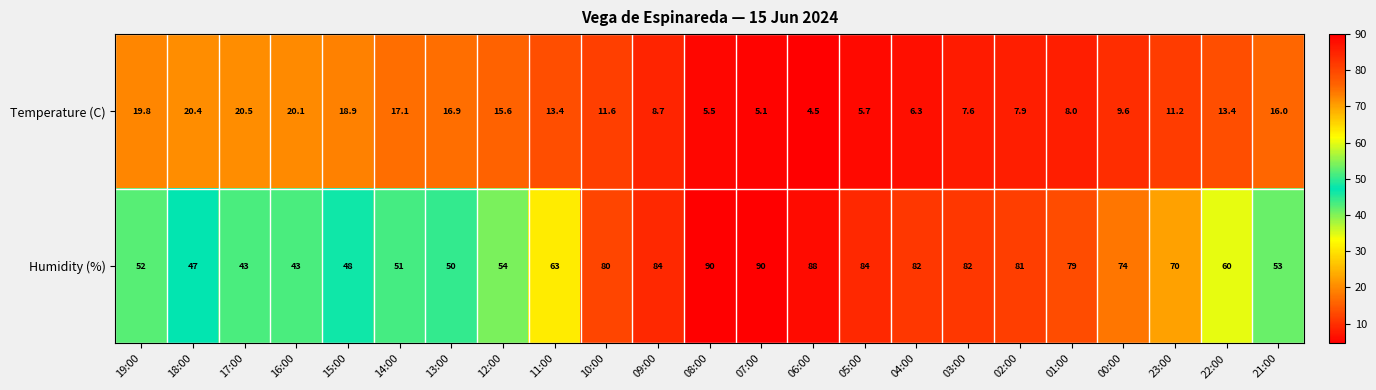

What is the average value of the Temperature (C) series?

12.3